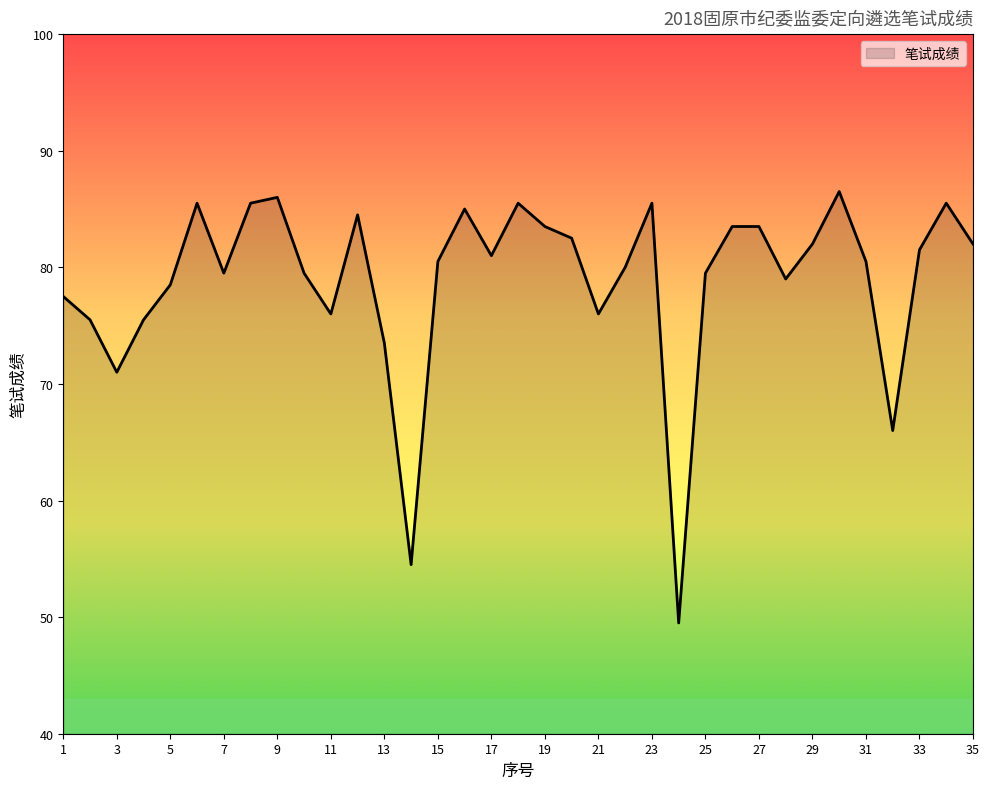

How many lines are shown in the chart?

1